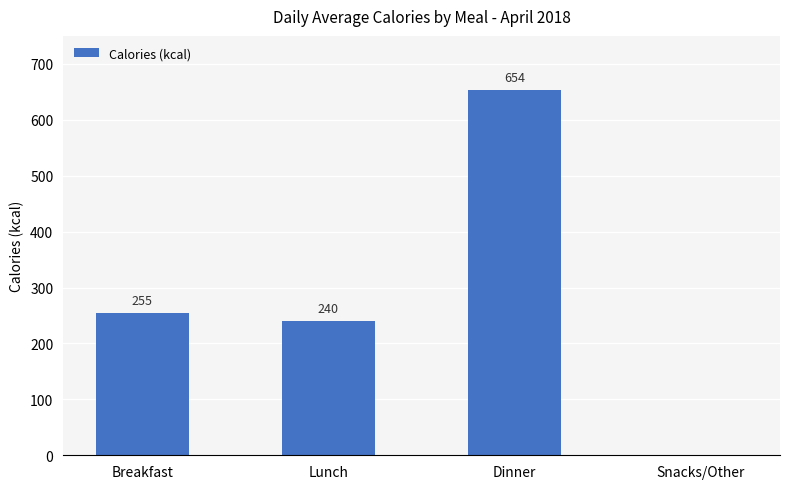

How many positive values are there?

3